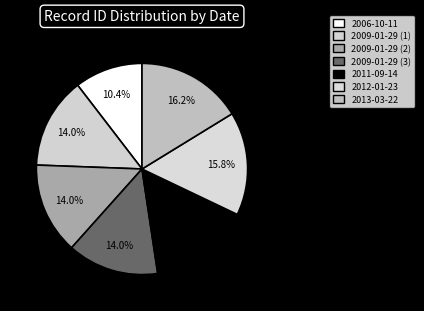

How many slices are in this pie chart?

7